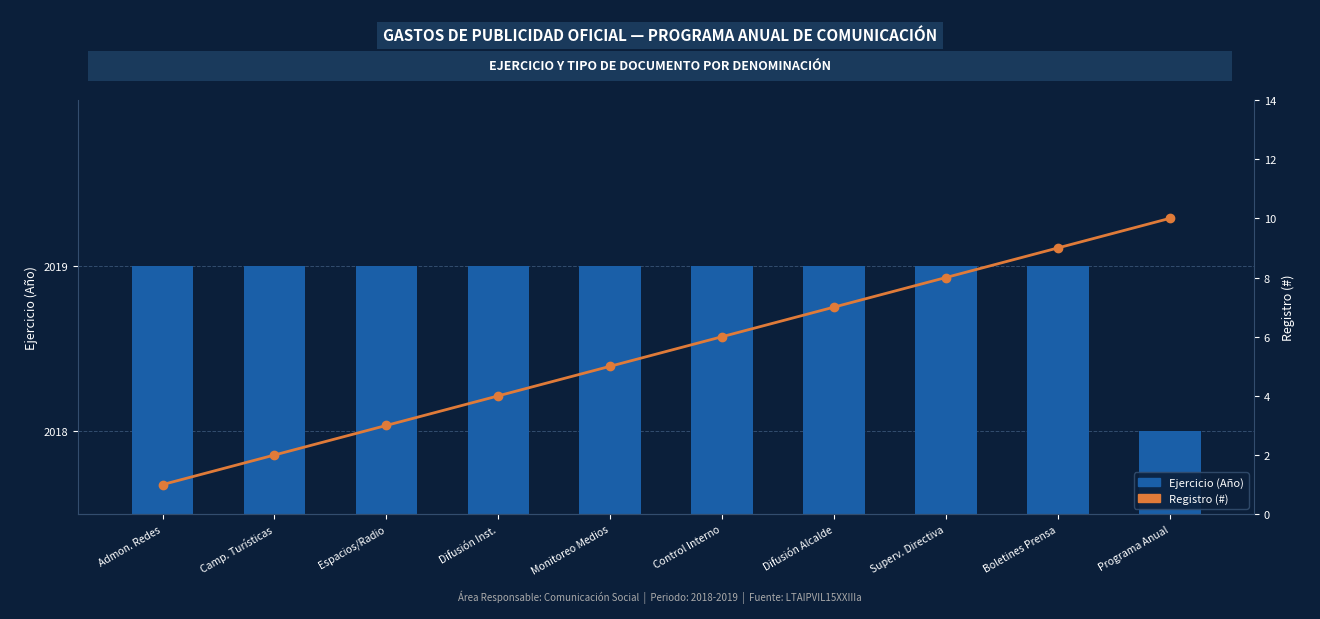

How many Ejercicio (Año) values are between 2019 and 2020?

9